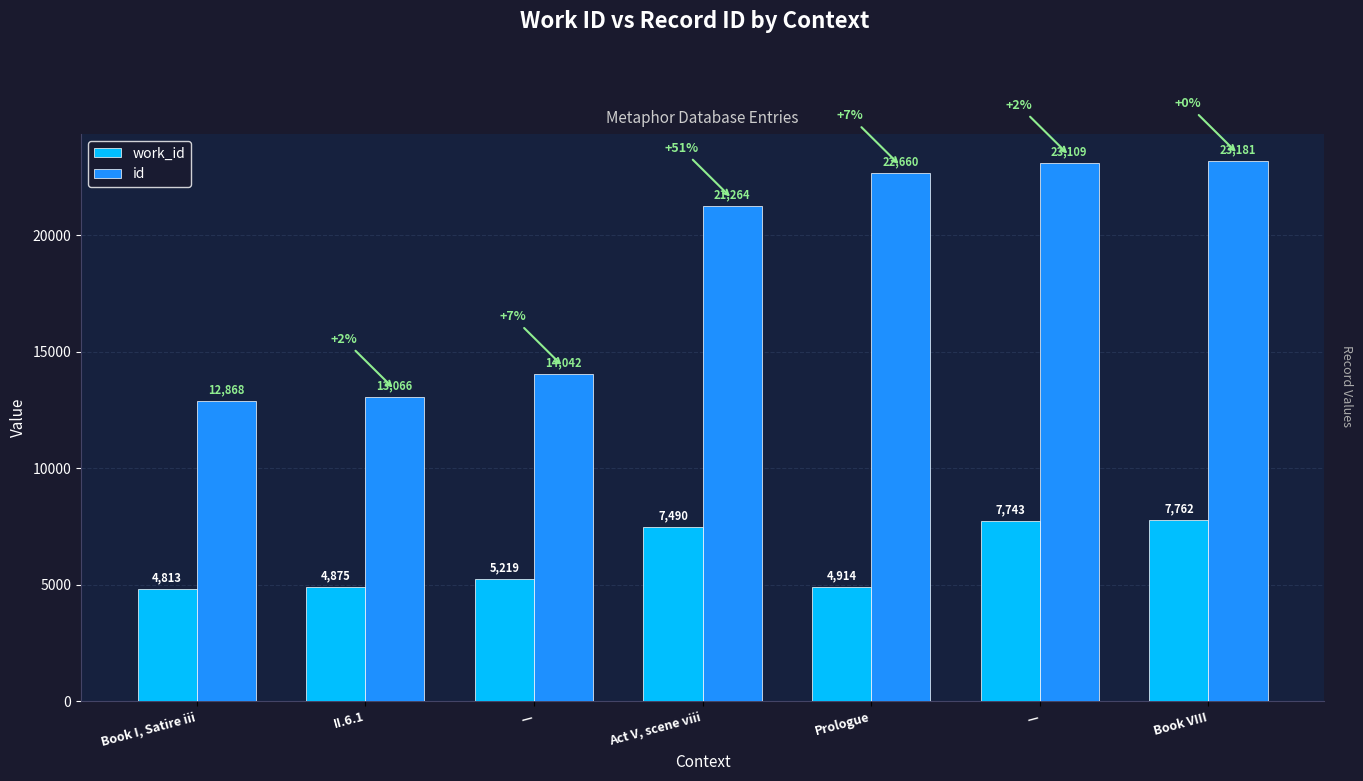

What is the spread (max minus min) of values at II.6.1?

8191